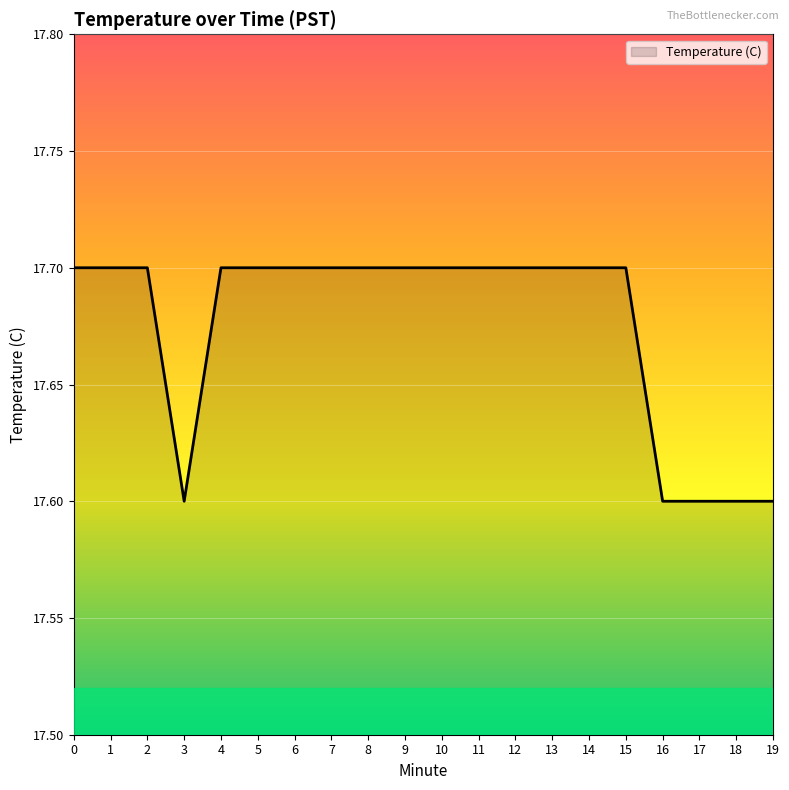

What is the ratio of the value at 12 to the value at 1?

1.0